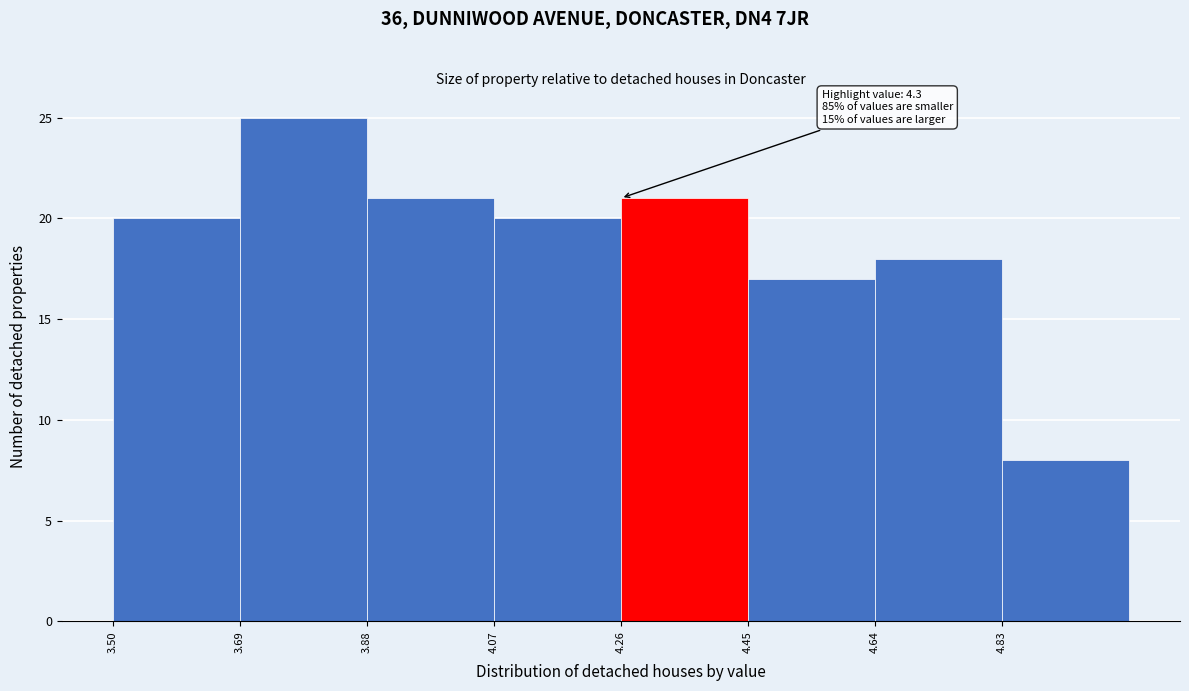

Which range on the x-axis has the tallest bar?

3.69 to 3.88